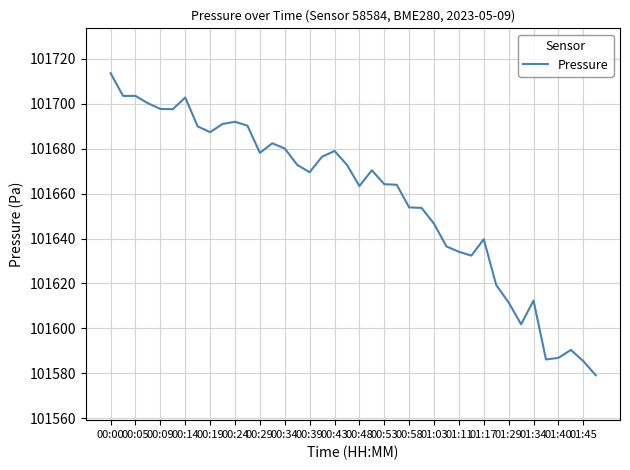

What is the minimum value shown in the chart?

101579.1